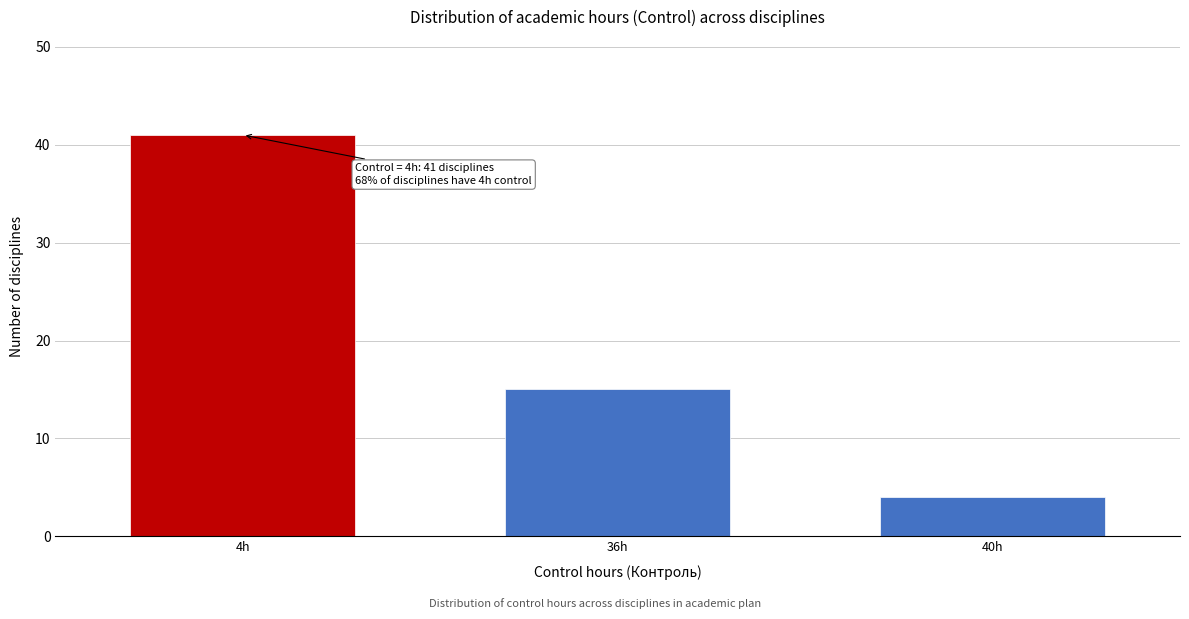

Reading left to right, what are all the values shown in this chart?

4h=41	36h=15	40h=4